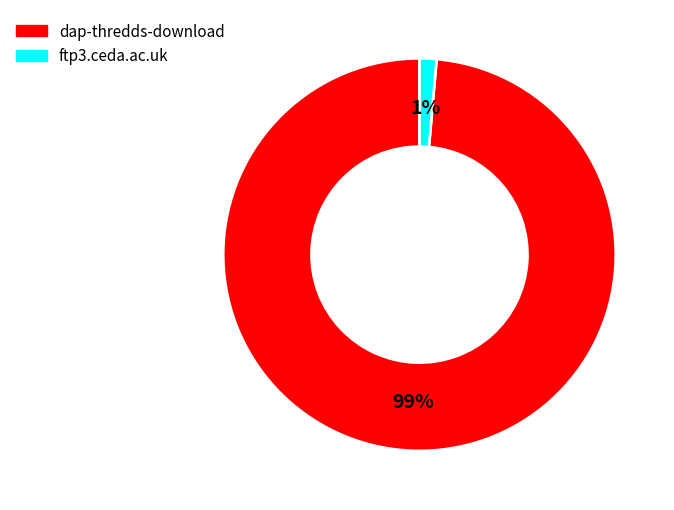

Rank the categories by value from lowest to highest.

ftp3.ceda.ac.uk, dap-thredds-download